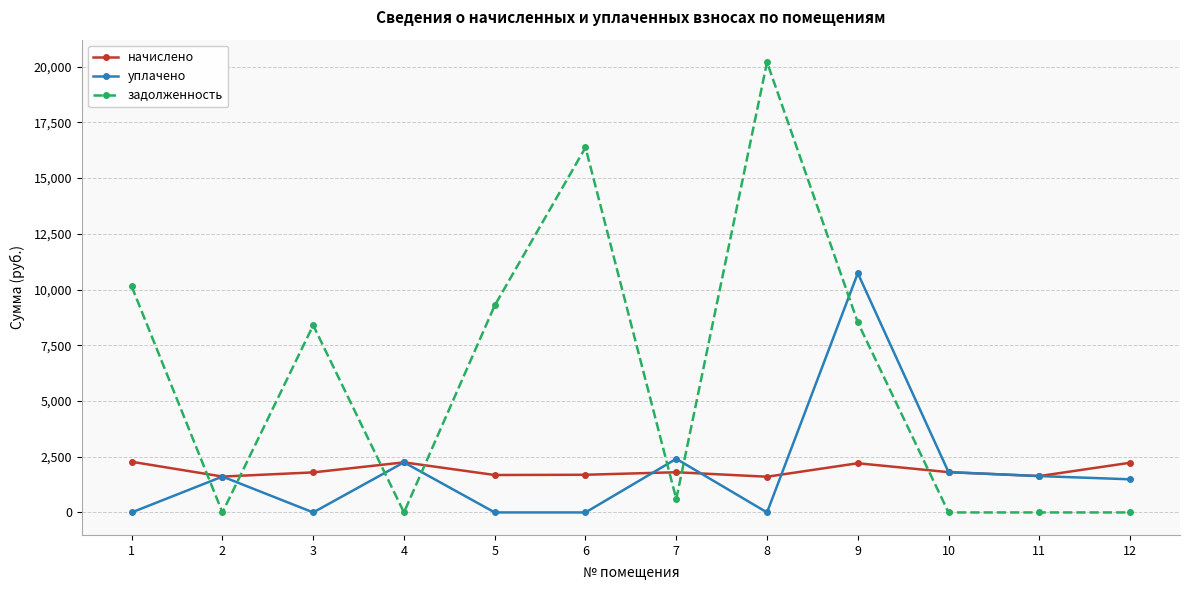

The value of задолженность at 10 is -13206.6. True or false?

False